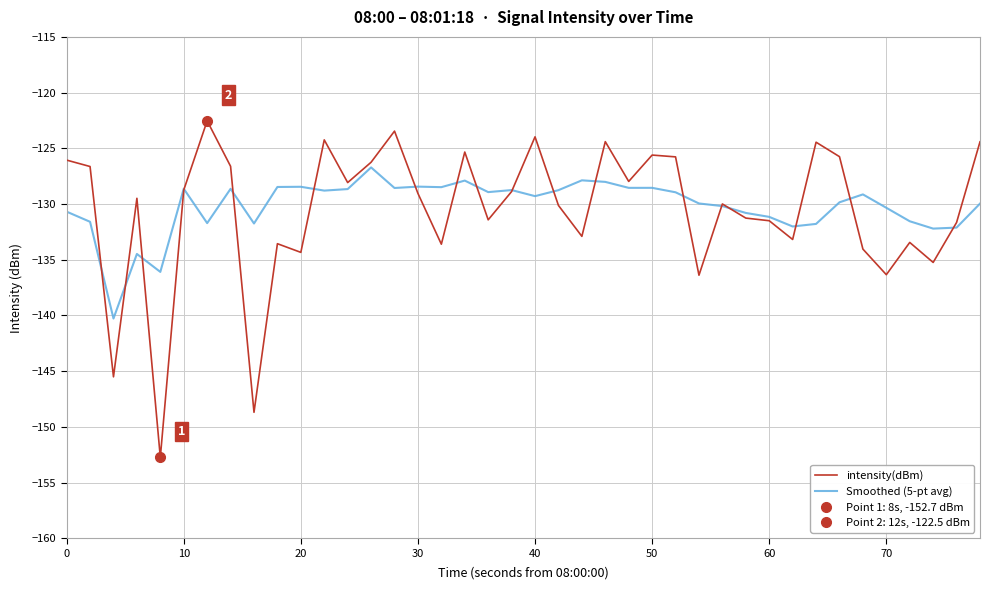

The value of intensity(dBm) at 20 is -231.7. True or false?

False